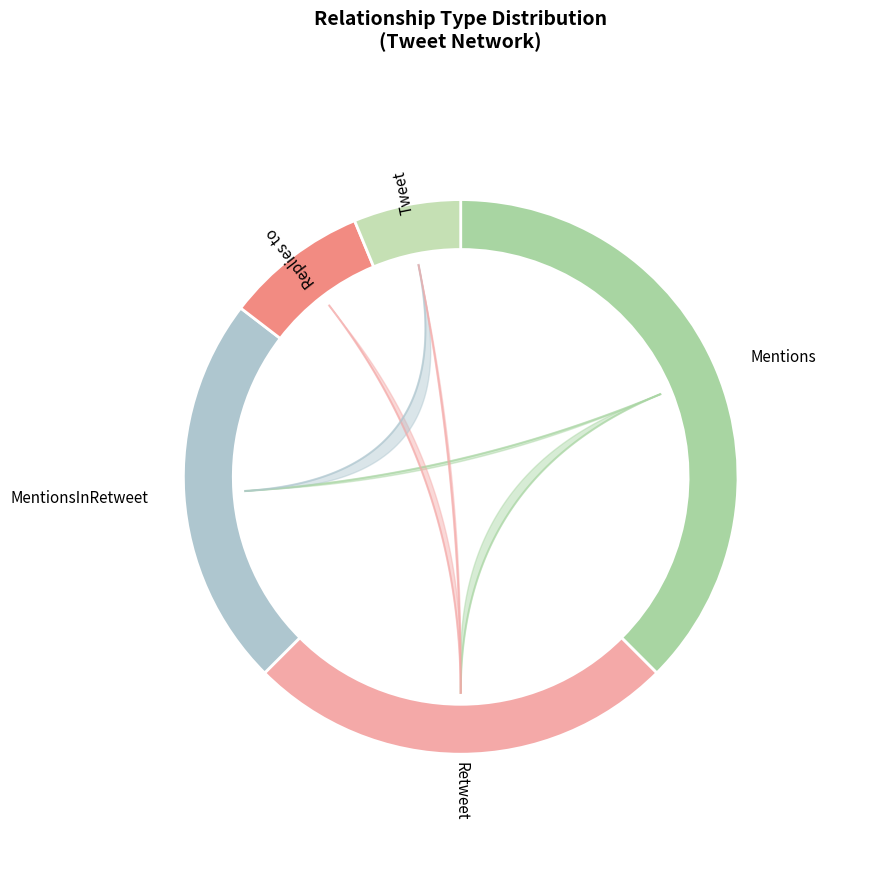

Is there a majority slice in this chart?

No